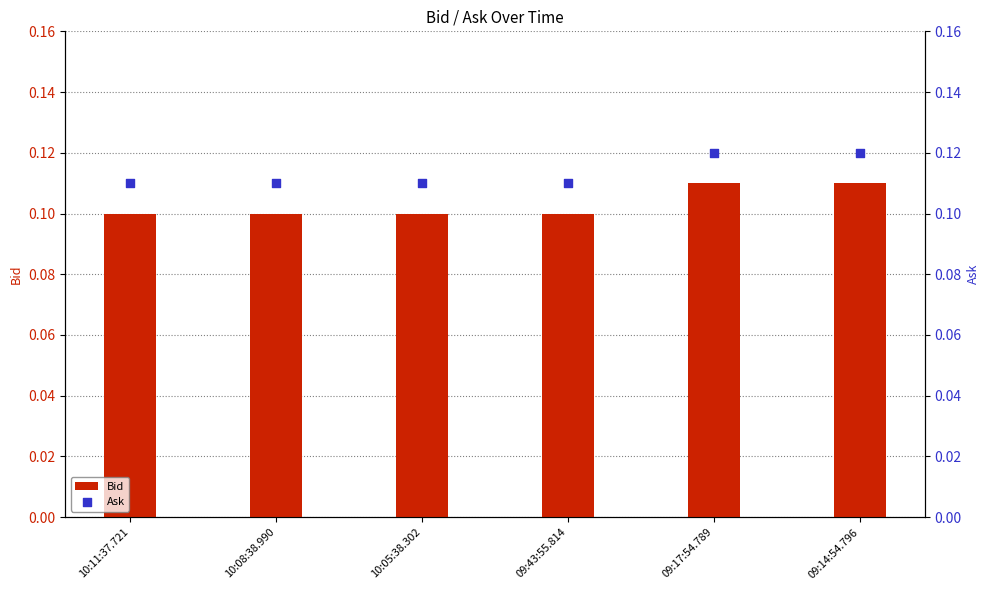

At which category is the sum across all series the highest?

09:17:54.789